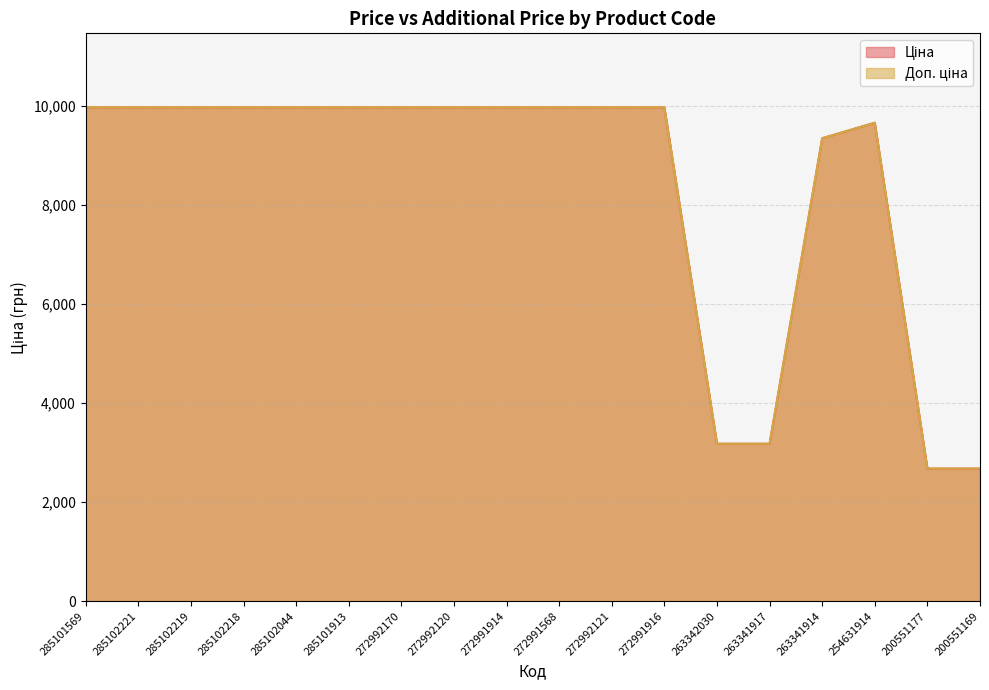

Reading left to right, what are all the values shown in this chart?

Ціна: 9975.0	9975.0	9975.0	9975.0	9975.0	9975.0	9975.0	9975.0	9975.0	9975.0	9975.0	9975.0	3179.6	3179.6	9351.9	9665.0	2677.9	2677.9
Доп. ціна: 9975.0	9975.0	9975.0	9975.0	9975.0	9975.0	9975.0	9975.0	9975.0	9975.0	9975.0	9975.0	3180.0	3180.0	9351.9	9665.0	2678.0	2678.0